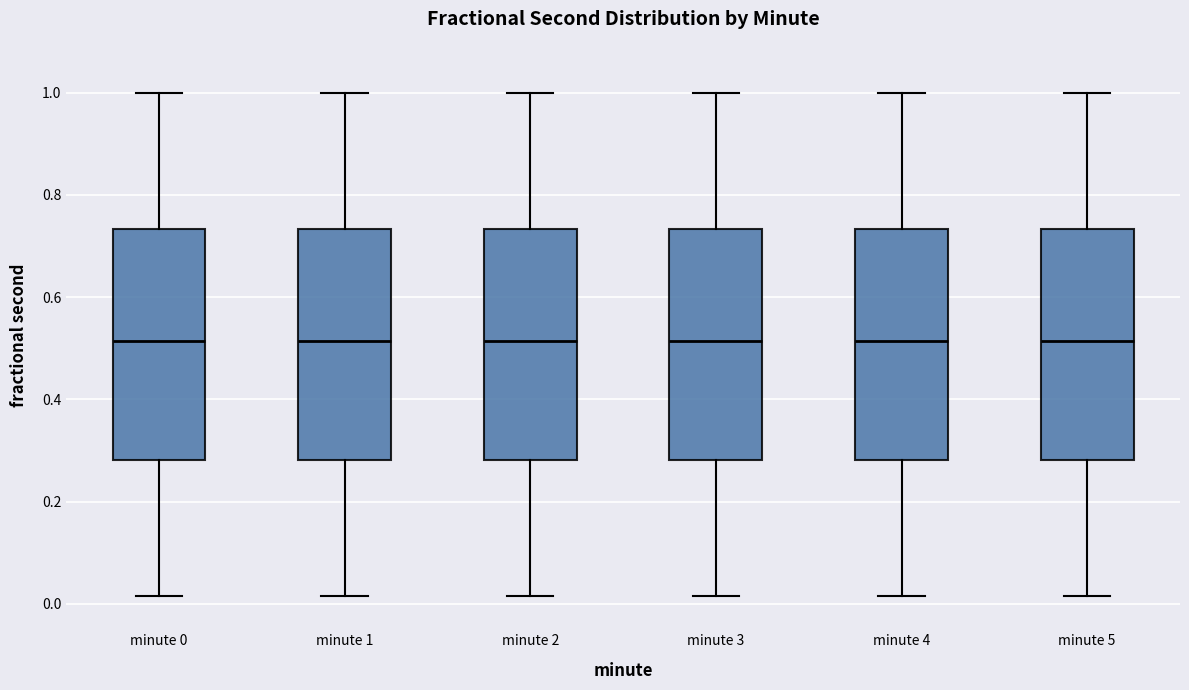

Reading left to right, read every box against the y-axis: the position of its median line, the range the box covers, and the ends of its whiskers. The values are not printed on the chart, so give them approximately, as read against the axis.

minute 0: median 0.52, box 0.28 to 0.74, whiskers 0.02 to 1.00
minute 1: median 0.52, box 0.28 to 0.74, whiskers 0.02 to 1.00
minute 2: median 0.52, box 0.28 to 0.74, whiskers 0.02 to 1.00
minute 3: median 0.52, box 0.28 to 0.74, whiskers 0.02 to 1.00
minute 4: median 0.52, box 0.28 to 0.74, whiskers 0.02 to 1.00
minute 5: median 0.52, box 0.28 to 0.74, whiskers 0.02 to 1.00